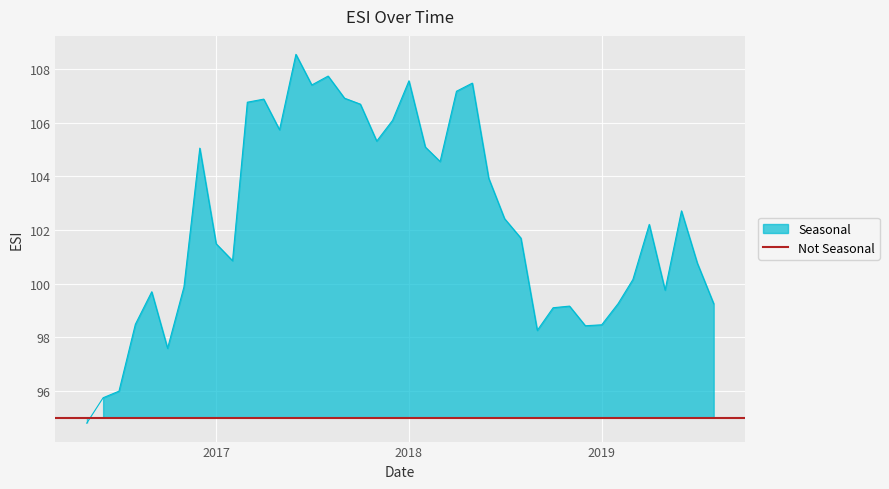

What is the sum of the values at 2019-01-01 and 2018-12-01?

196.9